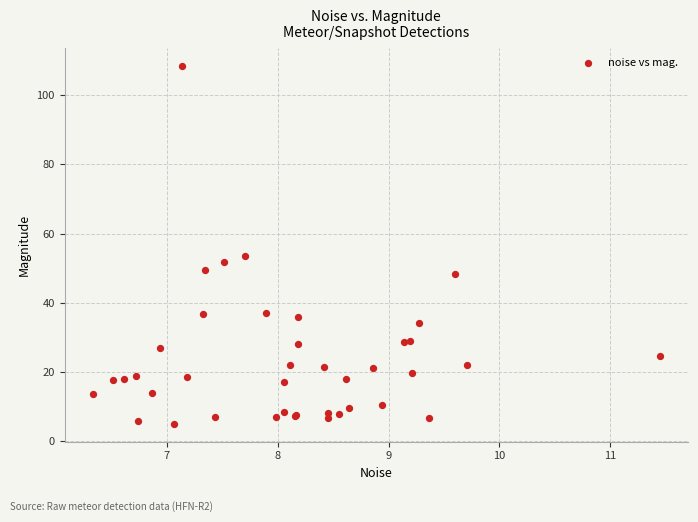

What Y value in the scatter plot is closest to 56?

53.5